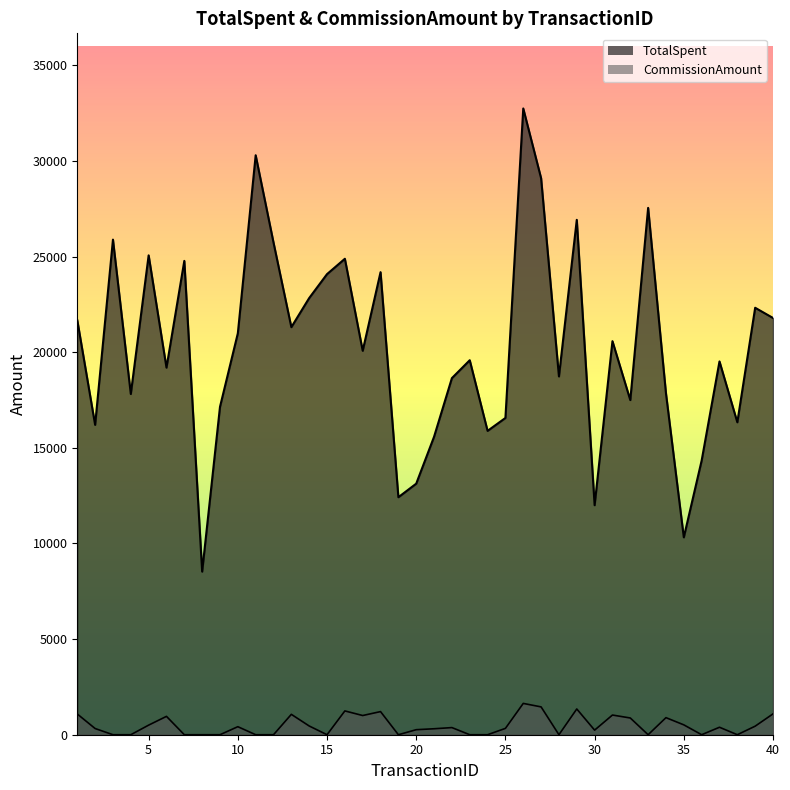

Reading left to right, list all the values displayed in this chart.

TotalSpent: 21676.0	16204.0	25890.0	17818.0	25067.0	19197.0	24778.0	8530.0	17146.0	20992.0	30302.0	25737.0	21313.0	22835.0	24086.0	24889.0	20077.0	24188.0	12420.0	13129.0	15582.0	18648.0	19584.0	15890.0	16565.0	32748.0	29102.0	18737.0	26925.0	12002.0	20581.0	17499.0	27550.0	17850.0	10321.0	14338.0	19521.0	16338.0	22327.0	21793.0
CommissionAmount: 1083.8	324.1	0.0	0.0	501.3	959.9	0.0	0.0	0.0	419.8	0.0	0.0	1065.7	456.7	0.0	1244.5	1003.9	1209.4	0.0	262.6	311.6	373.0	0.0	0.0	331.3	1637.4	1455.1	0.0	1346.2	240.0	1029.0	875.0	0.0	892.5	516.0	0.0	390.4	0.0	446.5	1089.7